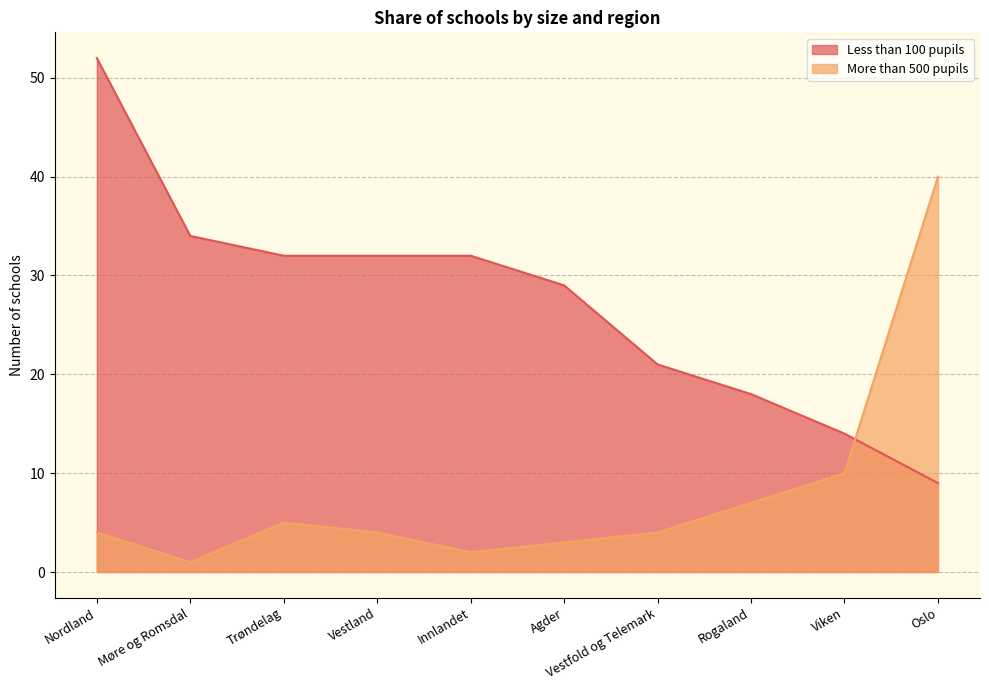

Reading left to right, what are all the values shown in this chart?

Less than 100 pupils: 52	34	32	32	32	29	21	18	14	9
More than 500 pupils: 4	1	5	4	2	3	4	7	10	40